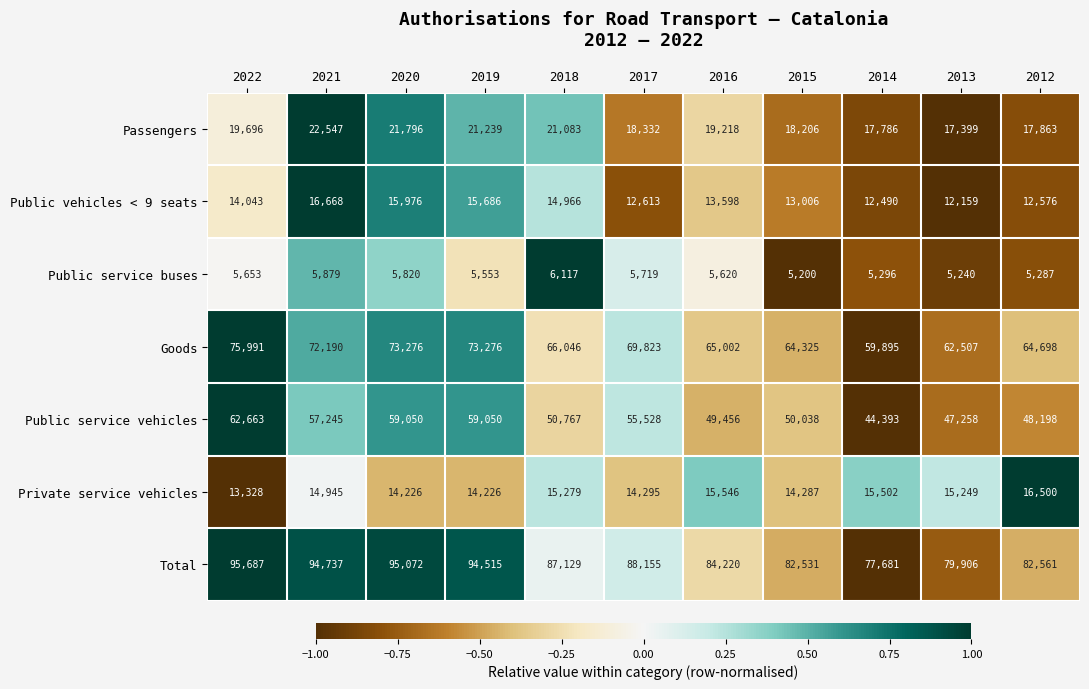

What is the smallest value displayed?

5200